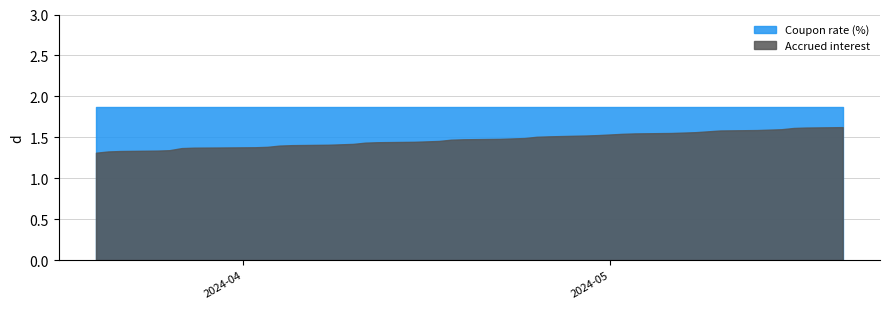

At which label does Accrued interest reach its peak?

2024-05-20